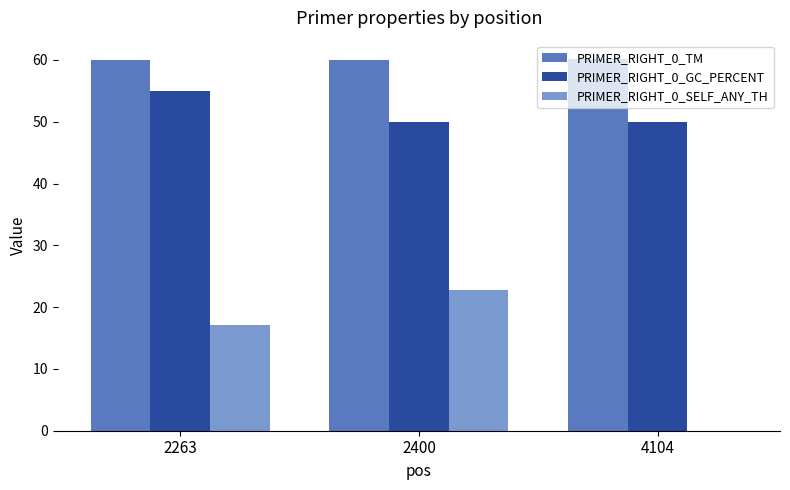

What is the total value across all series at 2263?

132.1